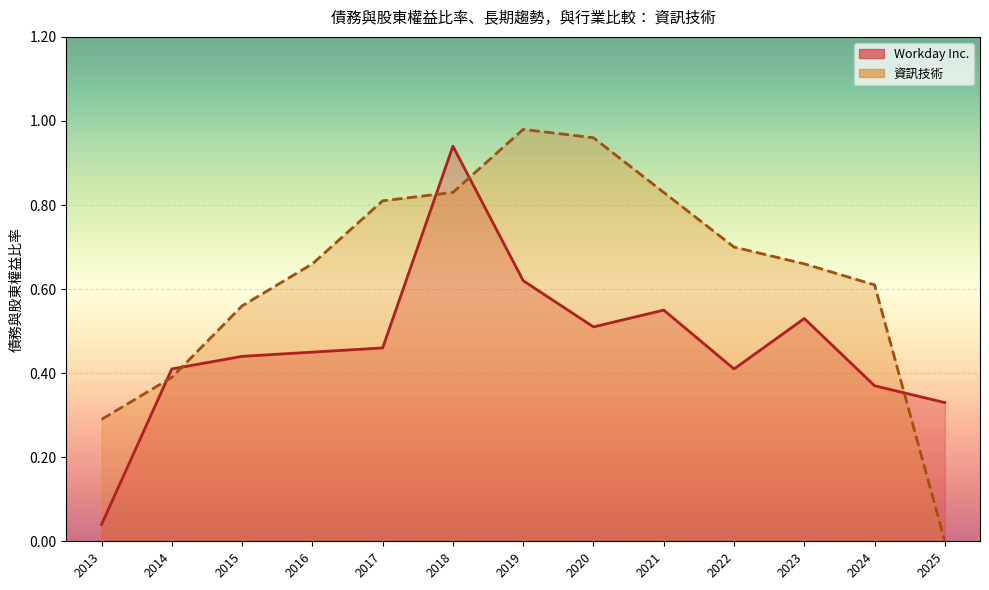

The Workday Inc. series shows 0.5 at 2016. True or false?

True